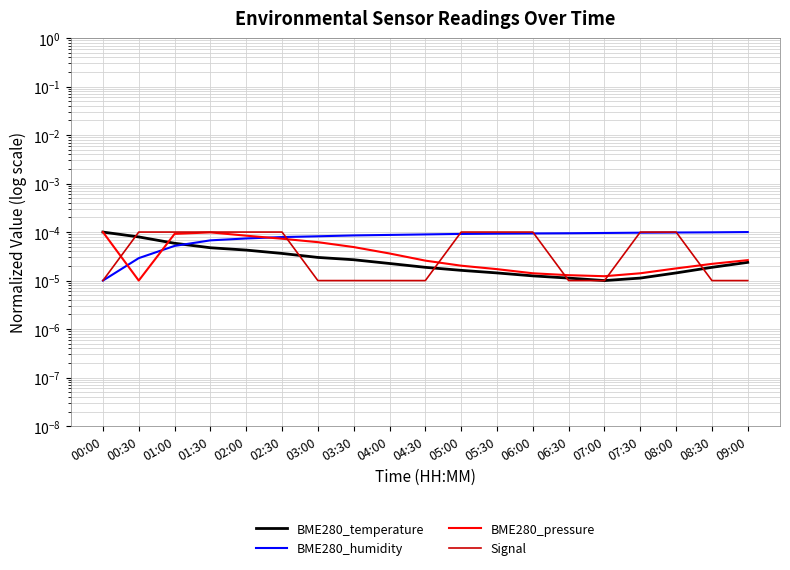

Where is the first local maximum for BME280_pressure?

01:30